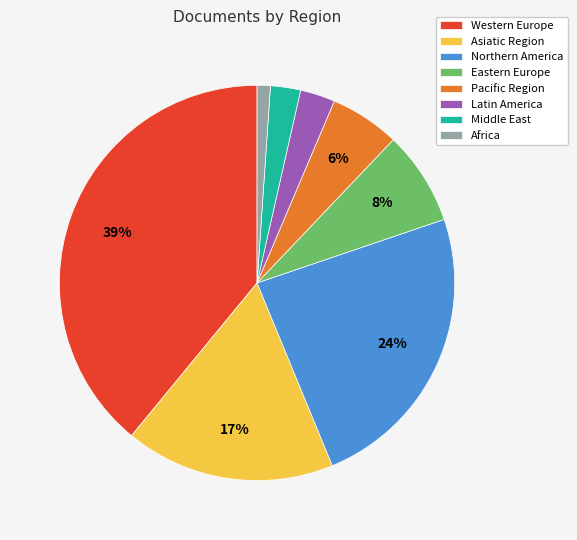

Does Africa account for over 50% of the chart?

No